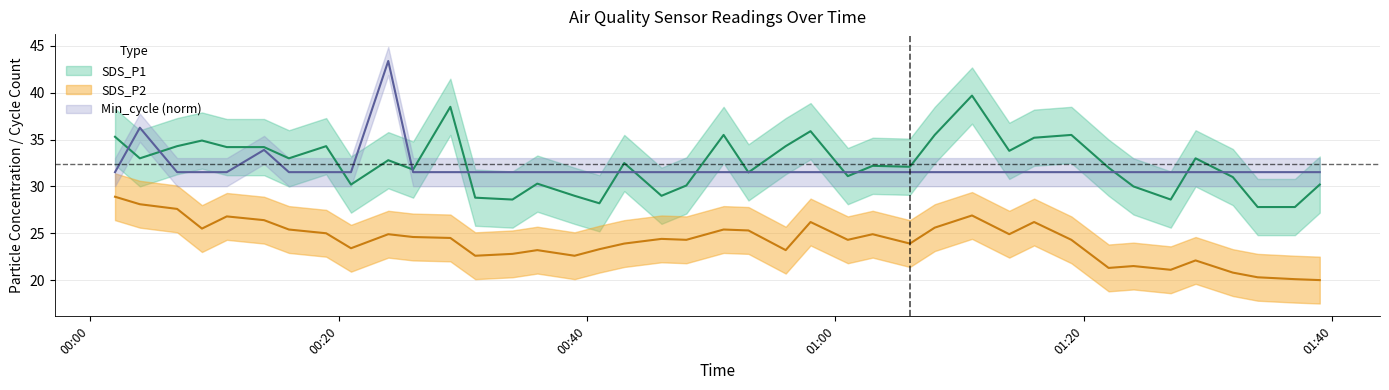

At how many categories does at least one series exceed 27?

40